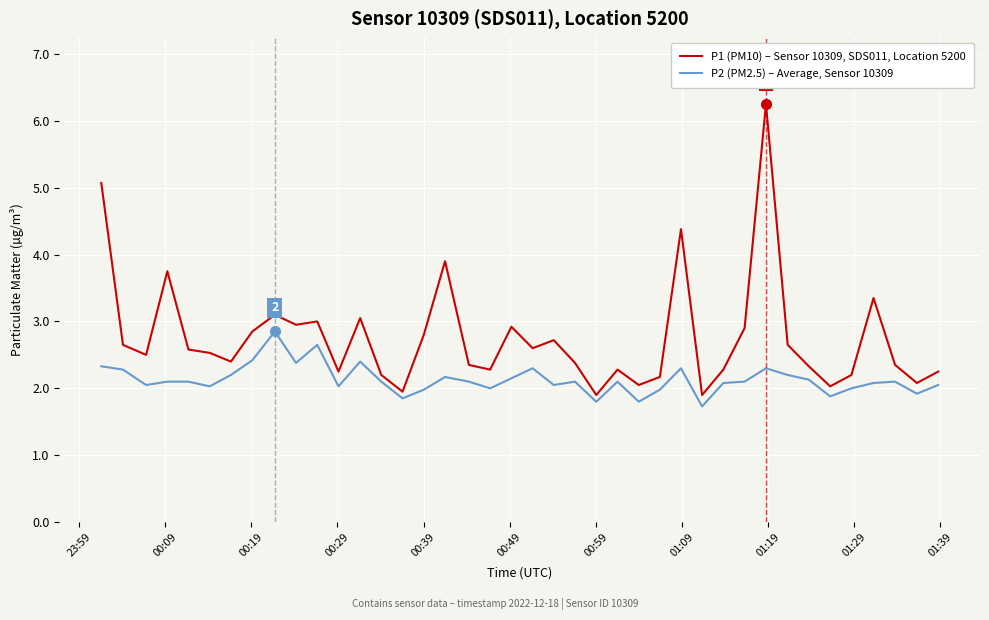

Which series has the widest spread of values?

P1 (PM10) – Sensor 10309, SDS011, Location 5200